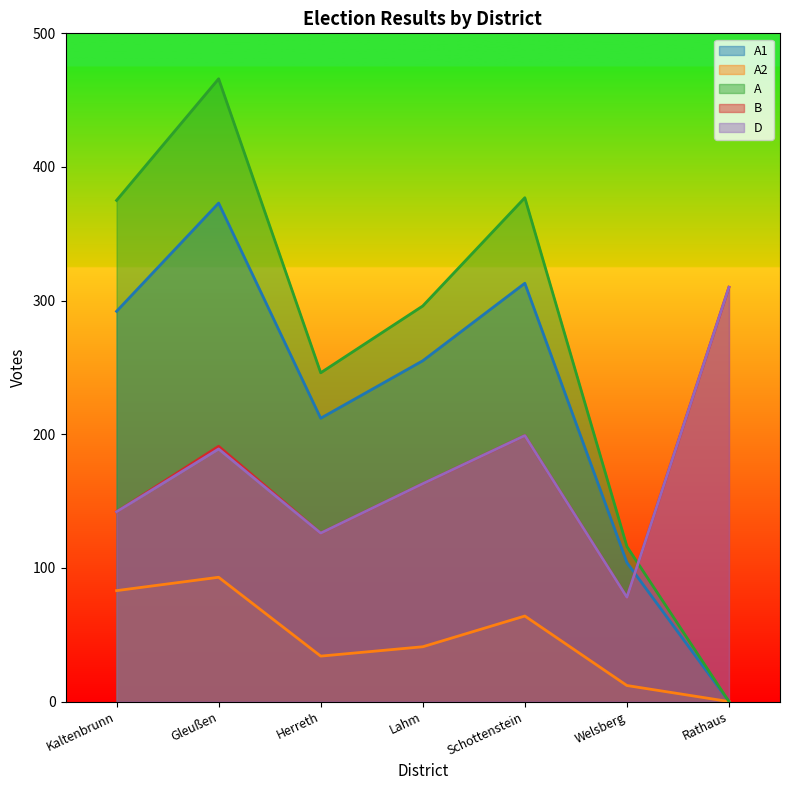

What is the sum of all B values?

1209